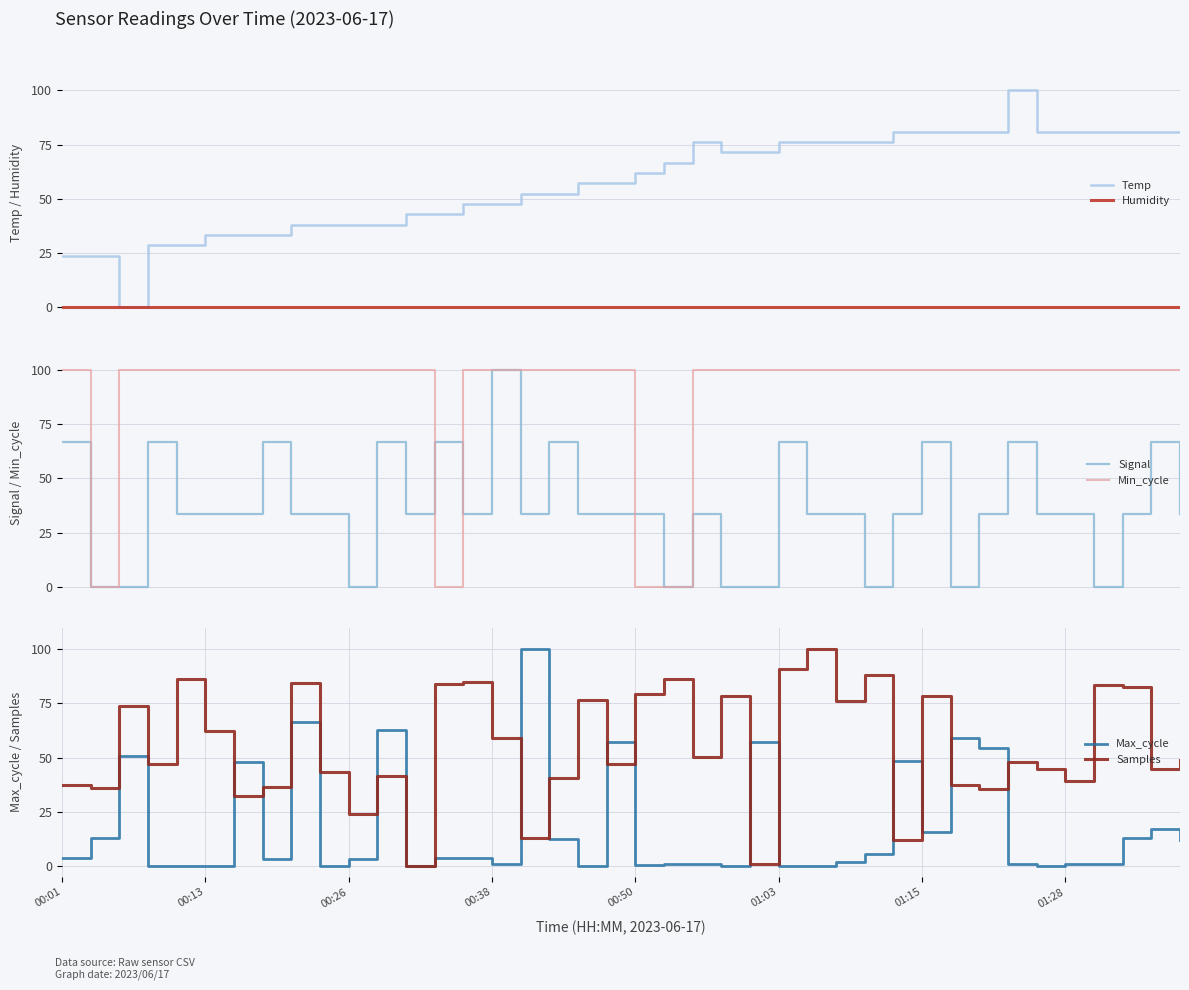

The Samples series shows 59.5 at 38. True or false?

False